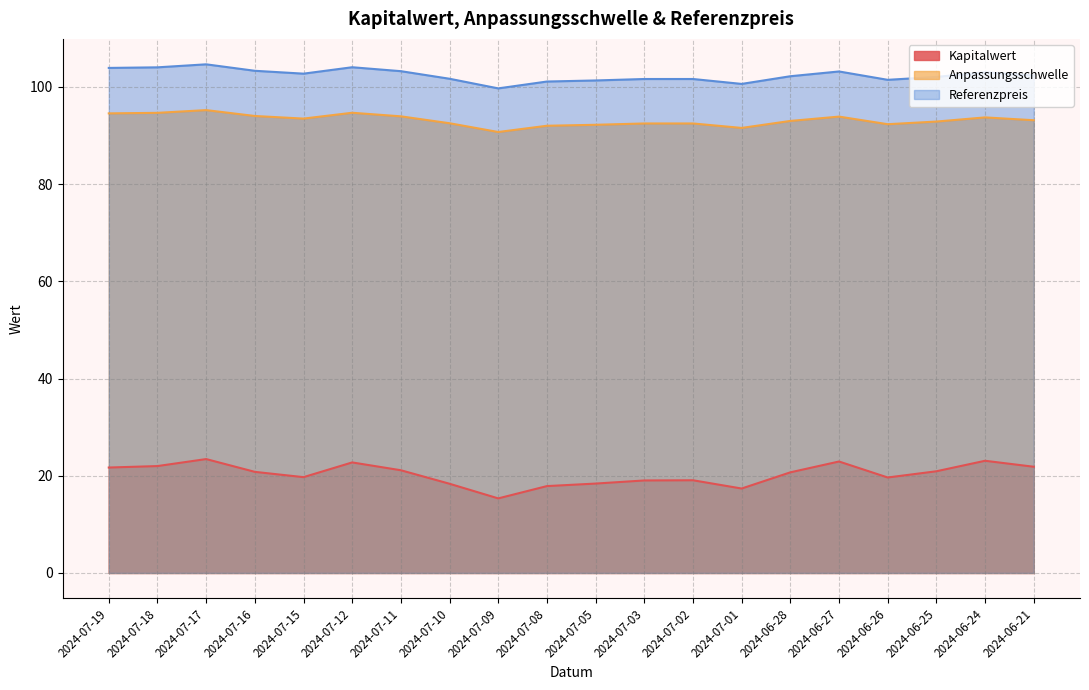

Reading left to right, what are all the values shown in this chart?

Kapitalwert: 2024-07-19=21.7	2024-07-18=22.0	2024-07-17=23.4	2024-07-16=20.8	2024-07-15=19.7	2024-07-12=22.7	2024-07-11=21.1	2024-07-10=18.4	2024-07-09=15.3	2024-07-08=17.9	2024-07-05=18.4	2024-07-03=19.0	2024-07-02=19.1	2024-07-01=17.4	2024-06-28=20.7	2024-06-27=22.9	2024-06-26=19.6	2024-06-25=20.9	2024-06-24=23.1	2024-06-21=21.9
Anpassungsschwelle: 2024-07-19=94.5	2024-07-18=94.7	2024-07-17=95.2	2024-07-16=94.0	2024-07-15=93.5	2024-07-12=94.7	2024-07-11=93.9	2024-07-10=92.5	2024-07-09=90.7	2024-07-08=92.0	2024-07-05=92.2	2024-07-03=92.5	2024-07-02=92.5	2024-07-01=91.6	2024-06-28=93.0	2024-06-27=93.9	2024-06-26=92.3	2024-06-25=92.9	2024-06-24=93.7	2024-06-21=93.1
Referenzpreis: 2024-07-19=103.9	2024-07-18=104.0	2024-07-17=104.6	2024-07-16=103.3	2024-07-15=102.7	2024-07-12=104.0	2024-07-11=103.2	2024-07-10=101.7	2024-07-09=99.7	2024-07-08=101.1	2024-07-05=101.3	2024-07-03=101.6	2024-07-02=101.6	2024-07-01=100.6	2024-06-28=102.2	2024-06-27=103.2	2024-06-26=101.5	2024-06-25=102.0	2024-06-24=103.0	2024-06-21=102.3